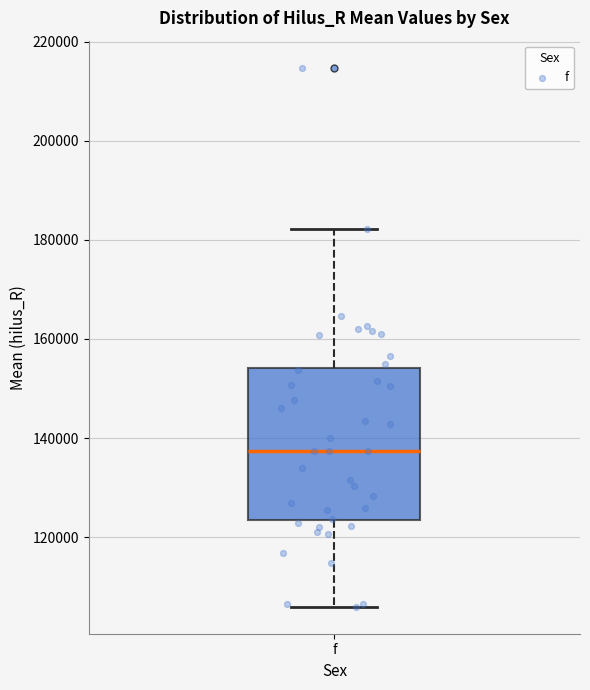

Where is the lower edge of the box for f on the y-axis? The values are not printed on the chart, so give them approximately, as read against the axis.

124000